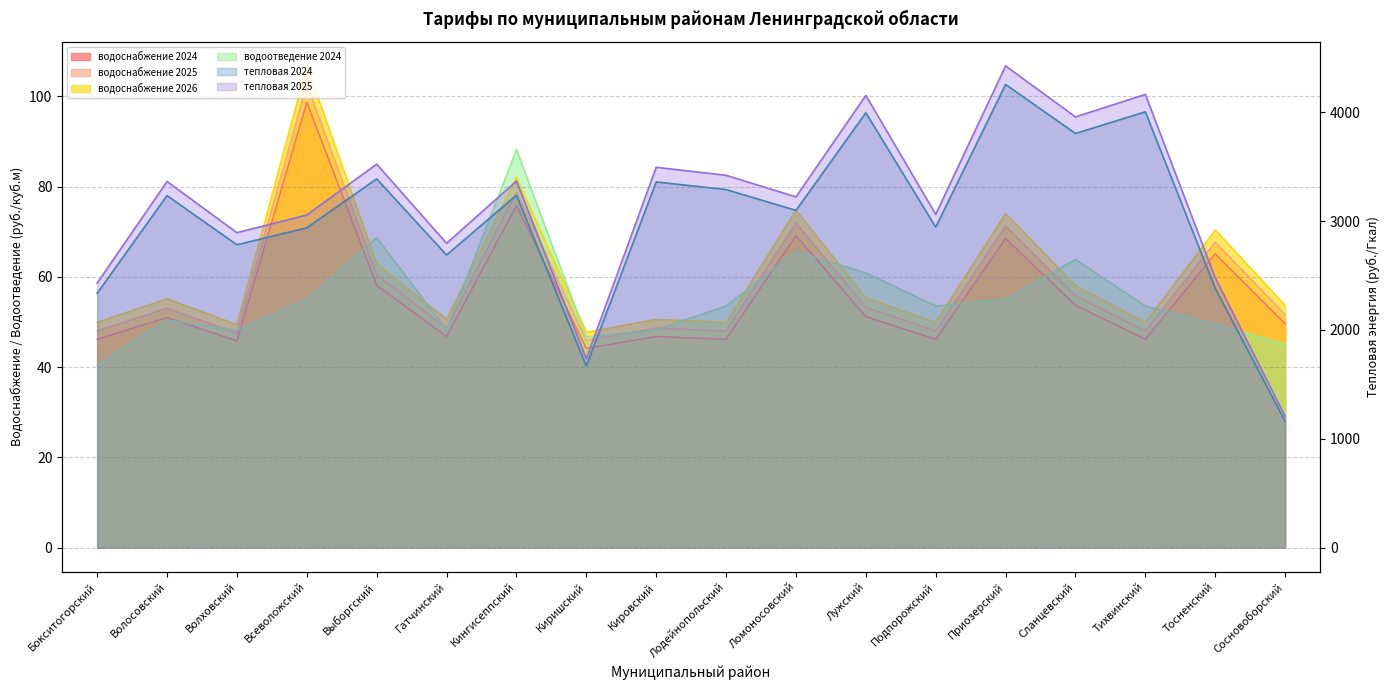

Is the value of тепловая 2024 at Бокситогорский greater than the value of водоснабжение 2026 at Волосовский?

Yes